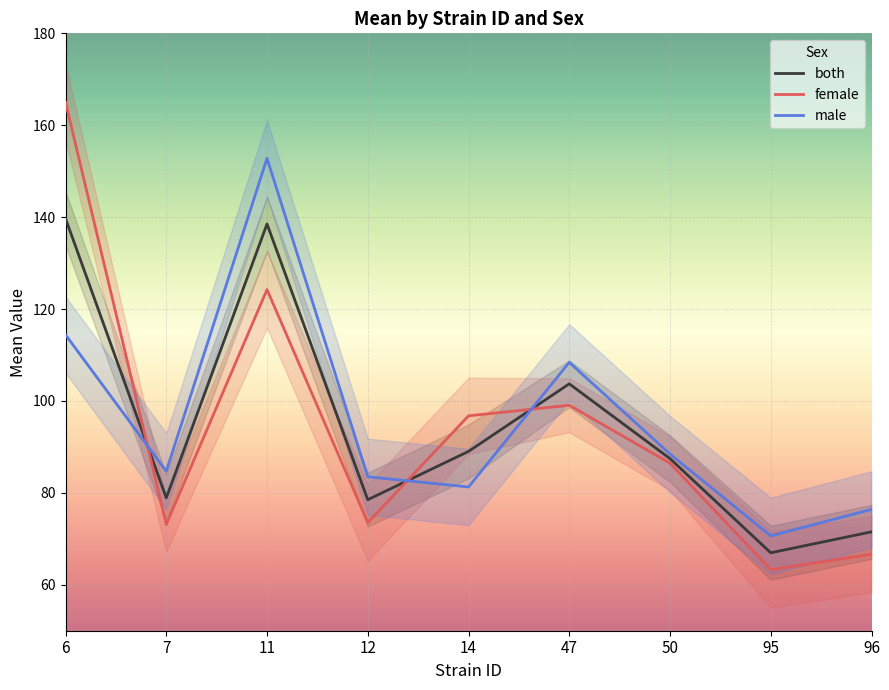

How many values in the male series are below 84?

4